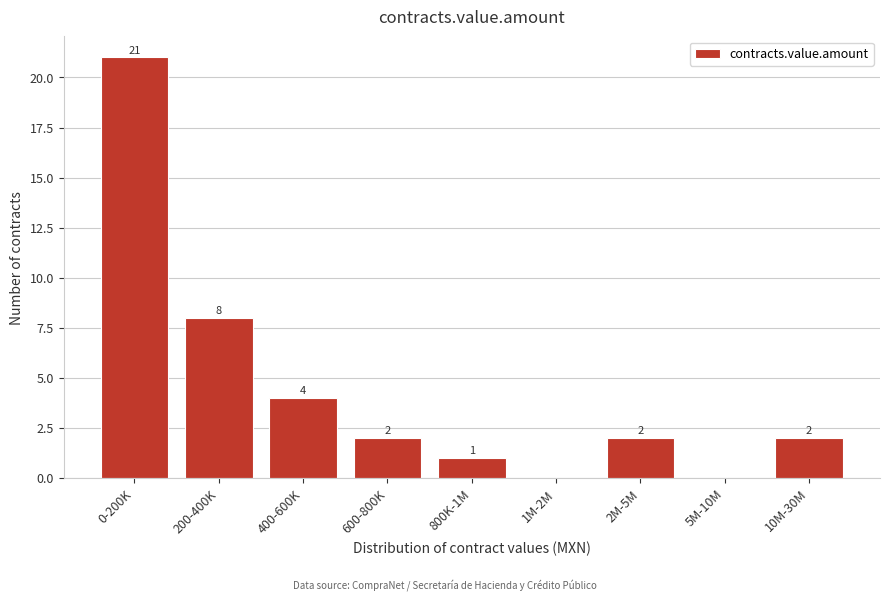

Reading left to right, extract all data points from this chart.

0-200K=21	200-400K=8	400-600K=4	600-800K=2	800K-1M=1	1M-2M=0	2M-5M=2	5M-10M=0	10M-30M=2